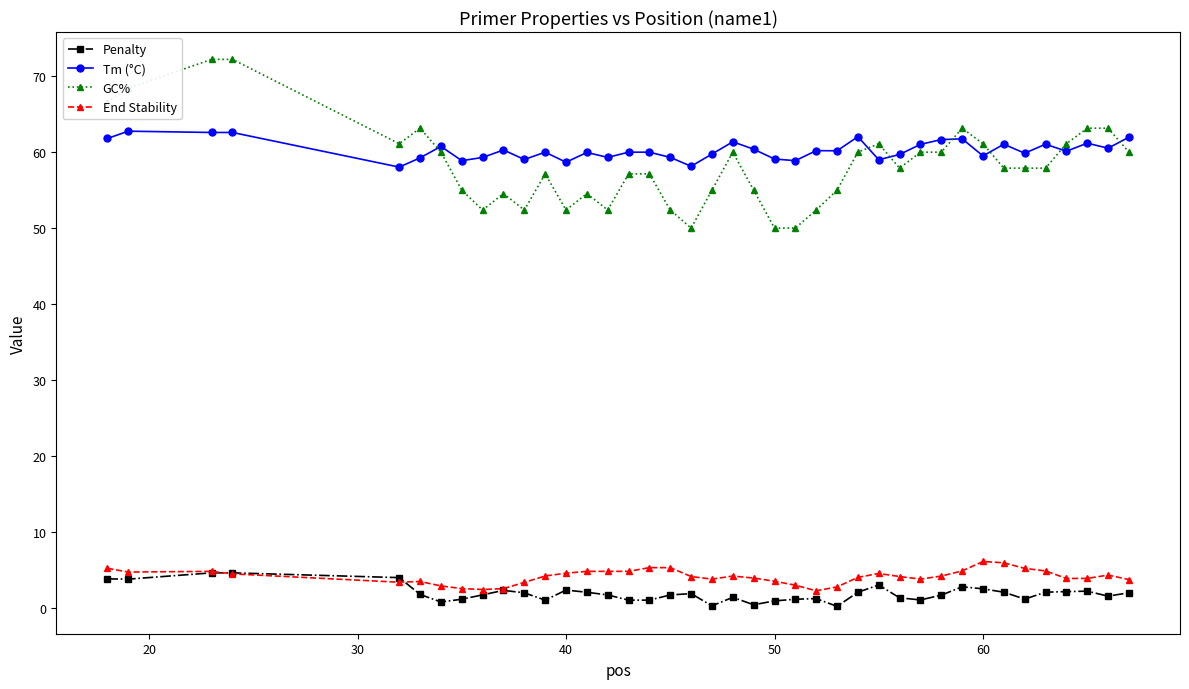

What is the value of the GC% point at the 33rd from the left?

61.1